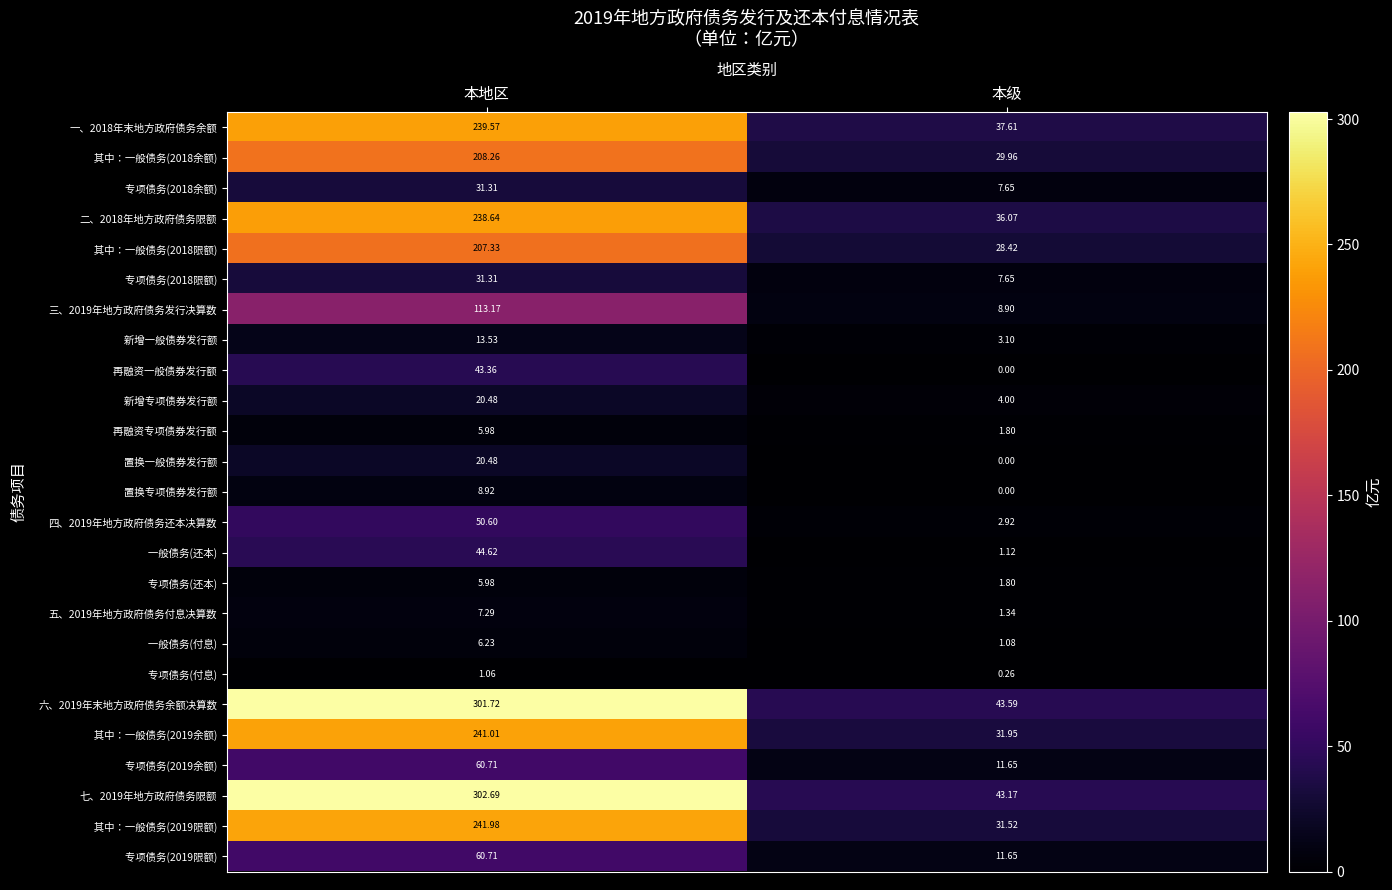

At which category does the chart reach its peak across all series?

本地区